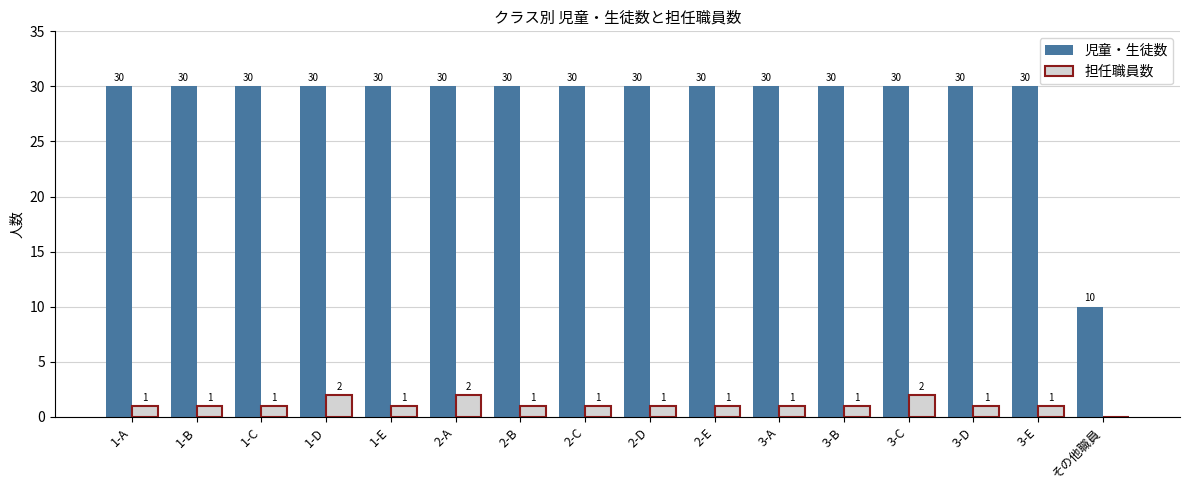

What is the greatest value displayed?

30